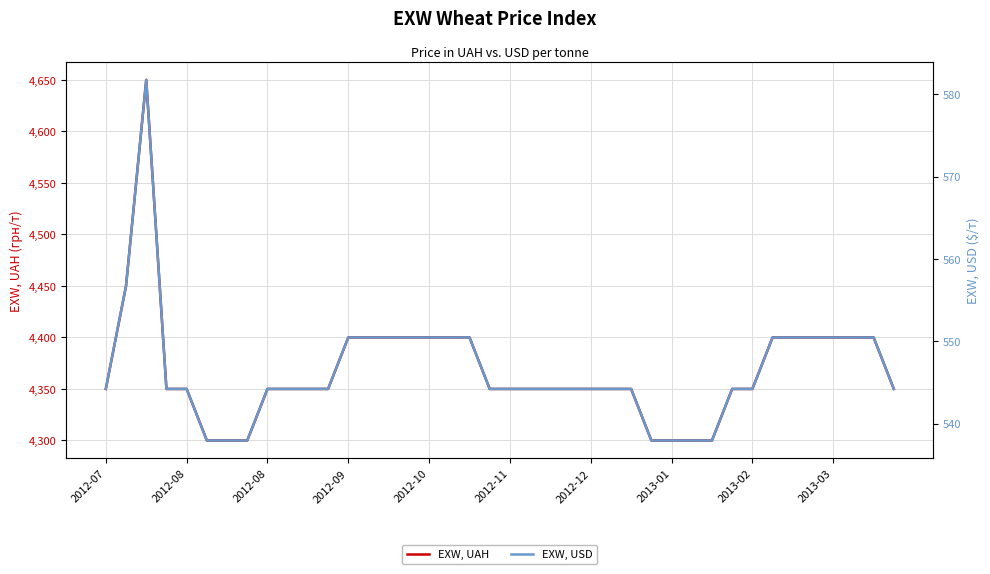

What is the difference between the maximum and minimum values in the EXW, USD series?

43.8